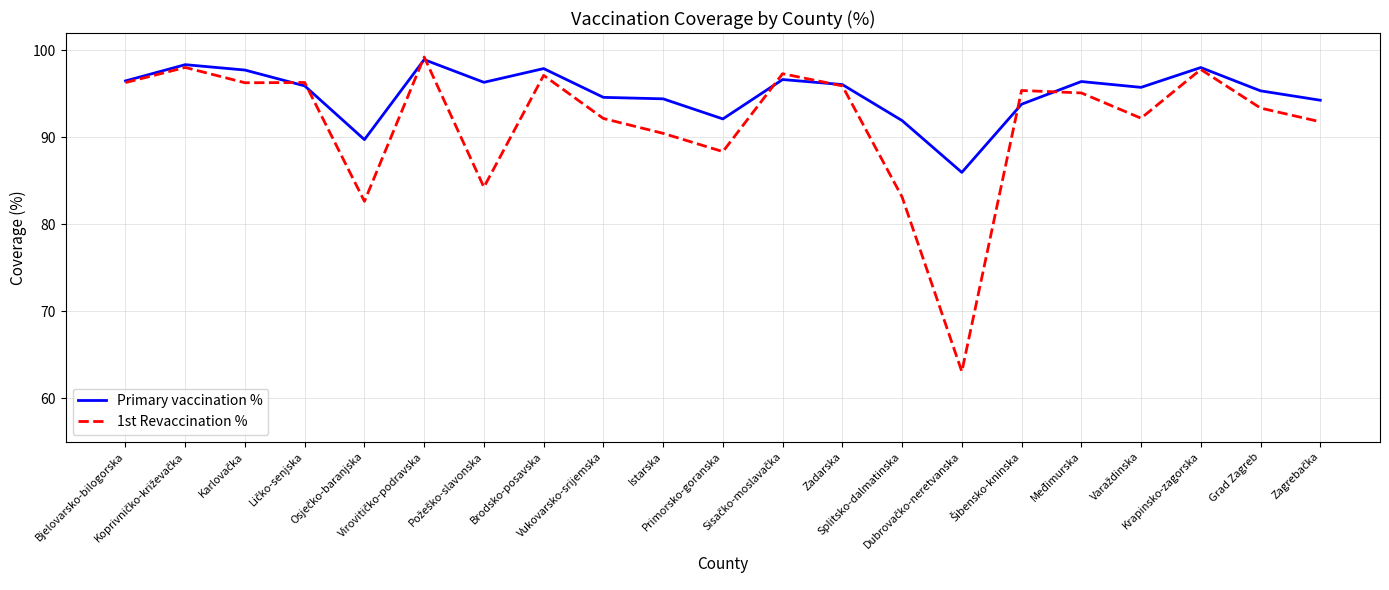

Which series has the widest spread of values?

1st Revaccination %